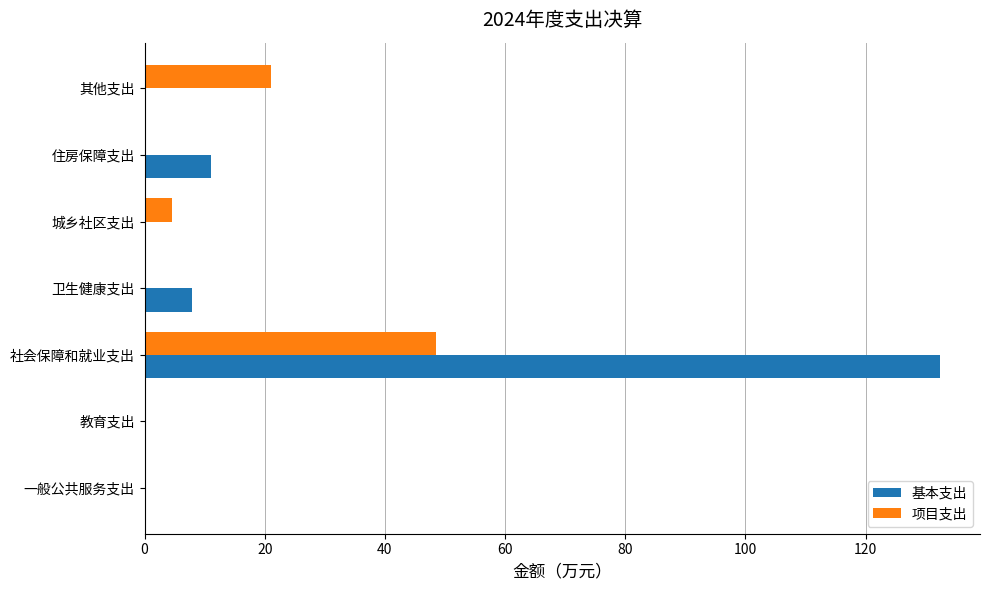

What is the sum of all 基本支出 values?

151.6